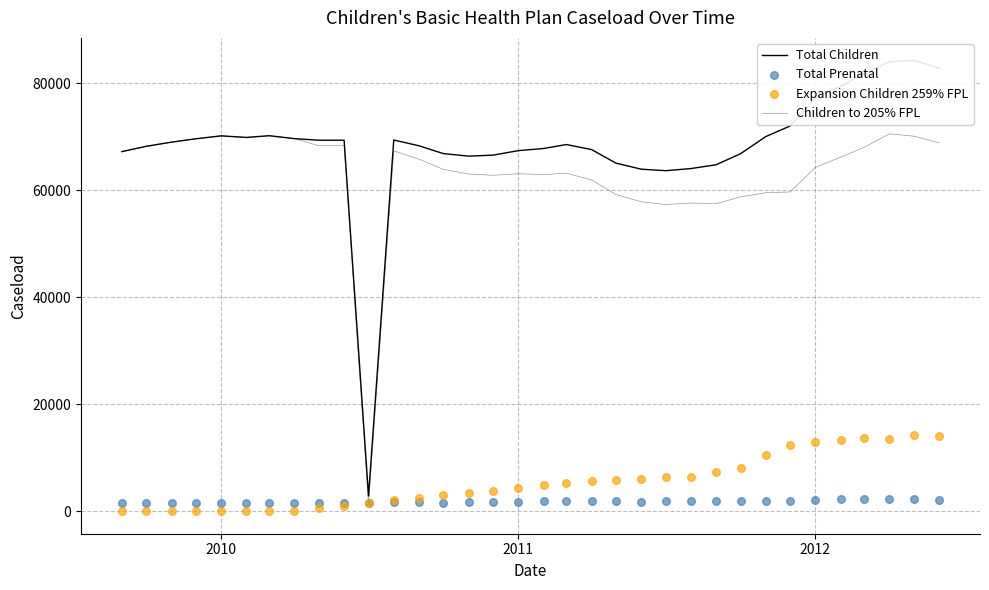

At how many categories does at least one series exceed 76999?

6